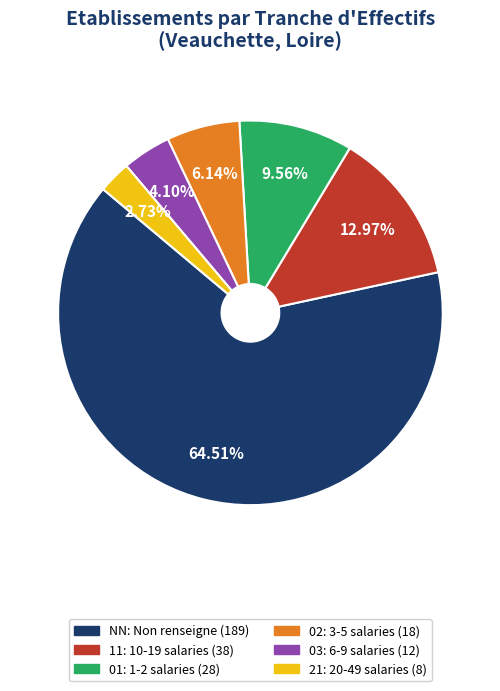

What portion of the pie excludes NN?

35.5%